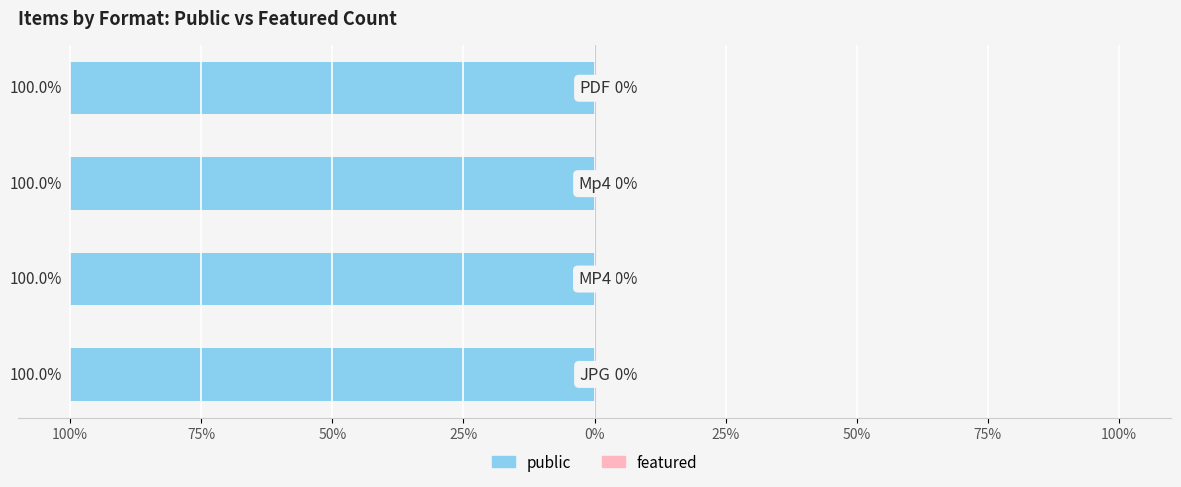

Between JPG and JPG, which series saw the biggest shift?

public